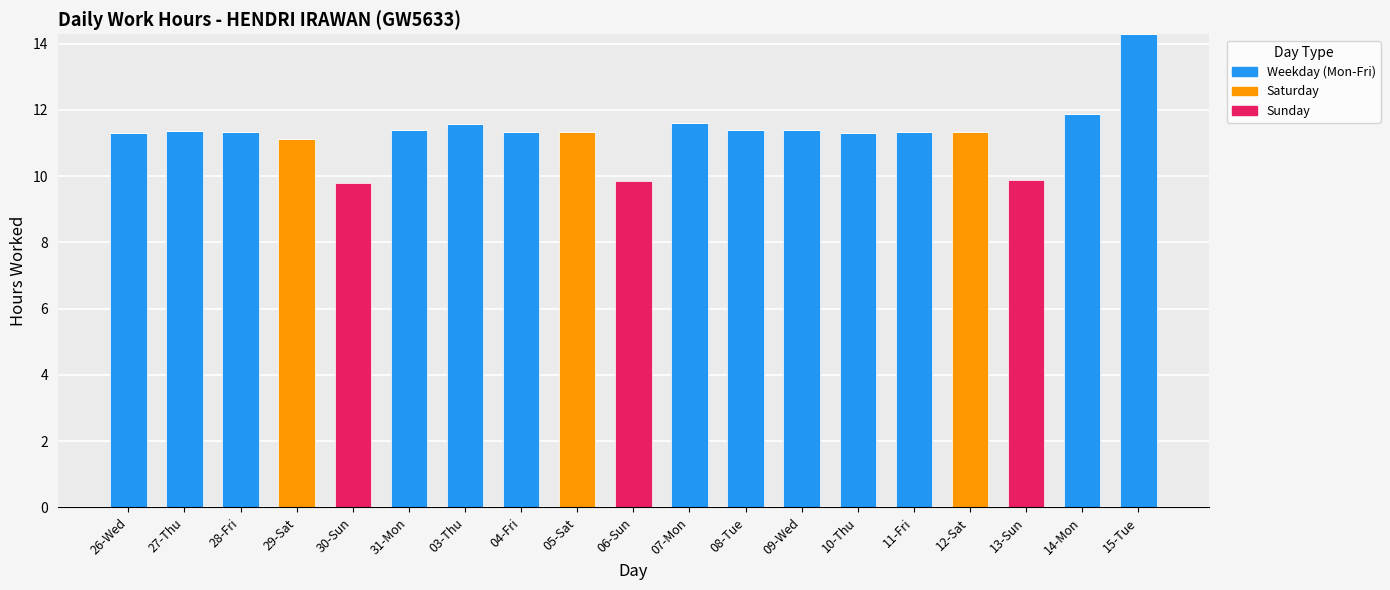

At which label does Weekday (Mon-Fri) reach its peak?

15-Tue